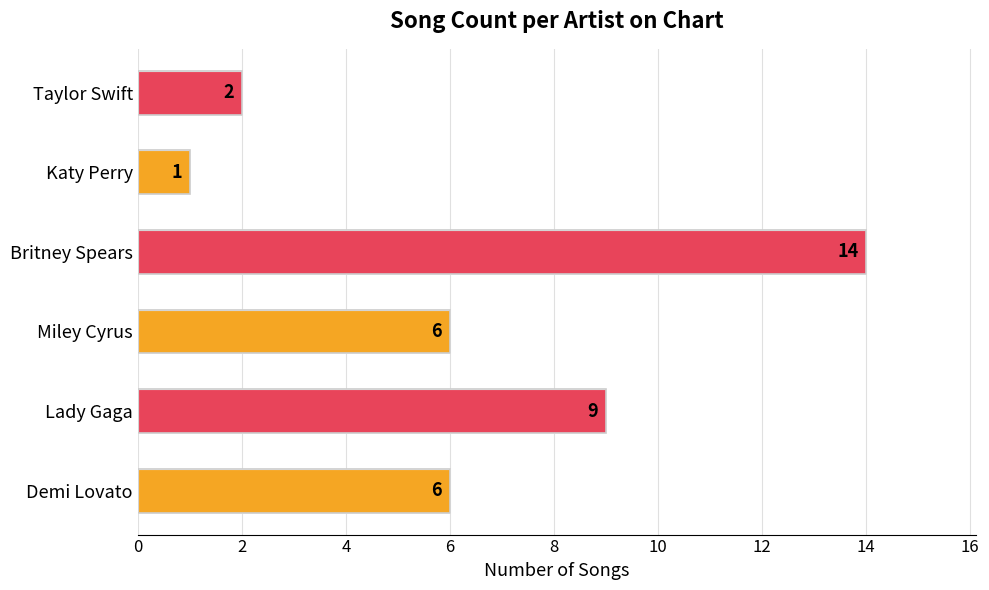

The chart shows a value of 6 at Demi Lovato. True or false?

True